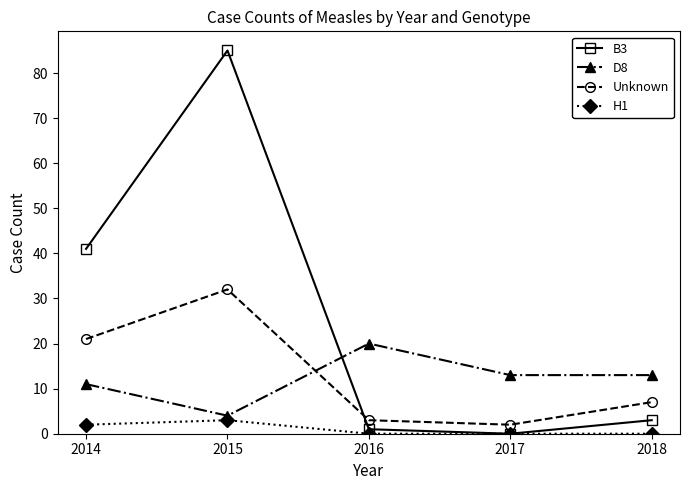

What are all the series names shown in the legend?

B3, D8, Unknown, H1